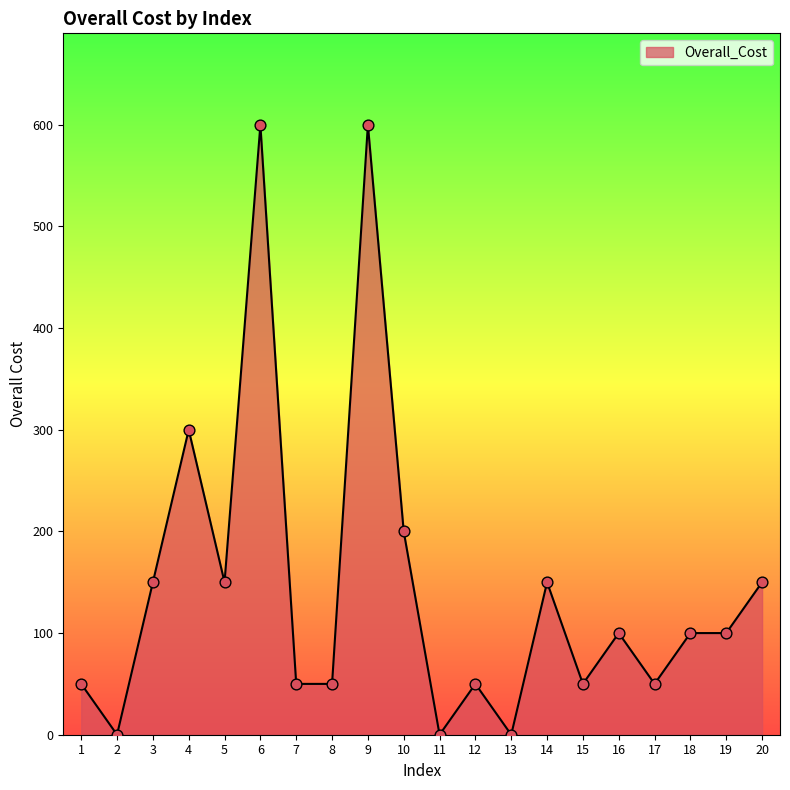

What is the change in value from 10 to 19?

-100